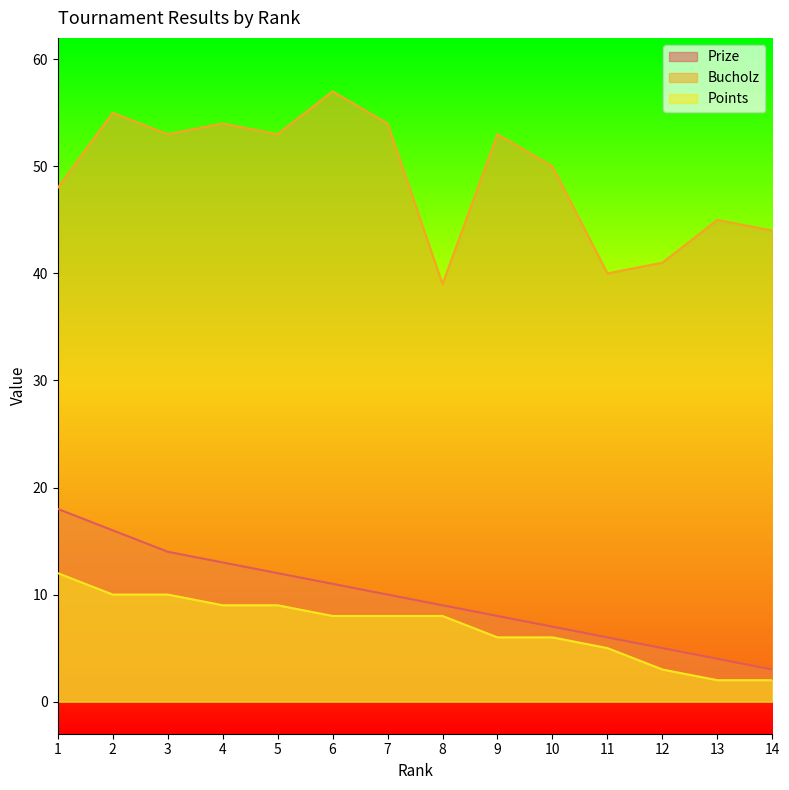

In Bucholz, how many points are higher than both neighbors (excluding endpoints)?

5